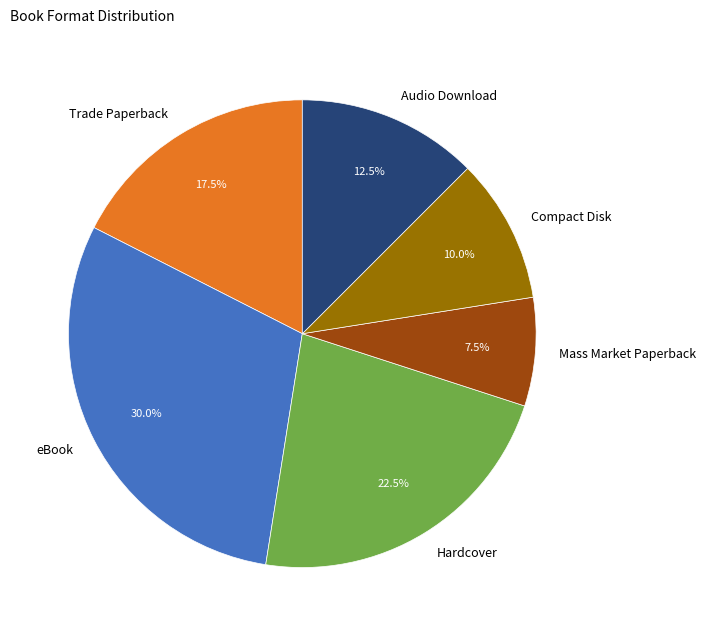

Count the number of slices in the pie.

6